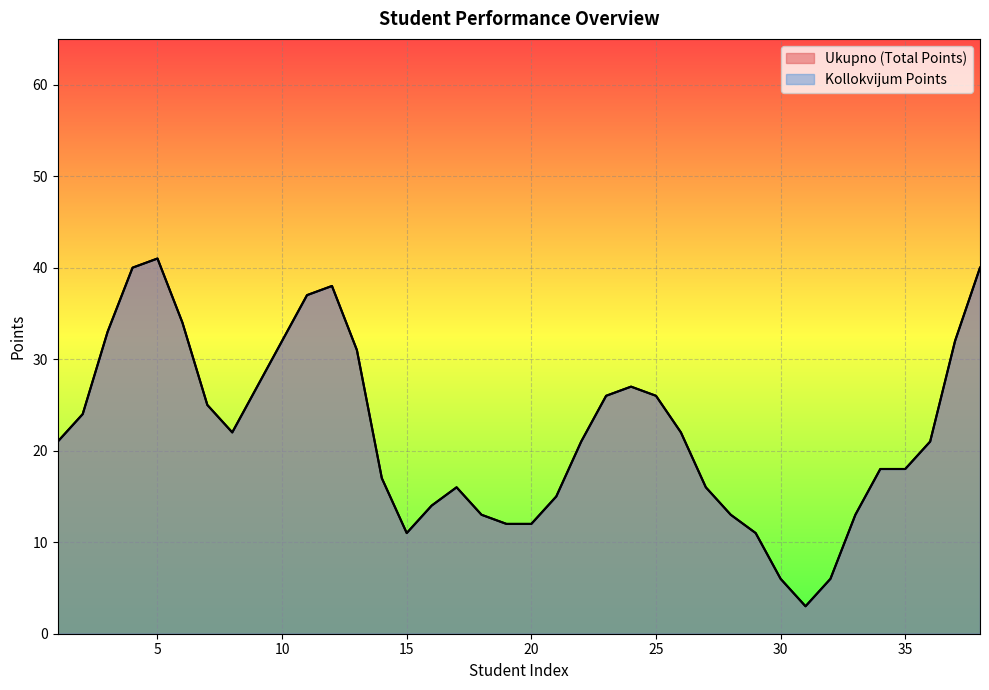

How many lines are shown in the chart?

2